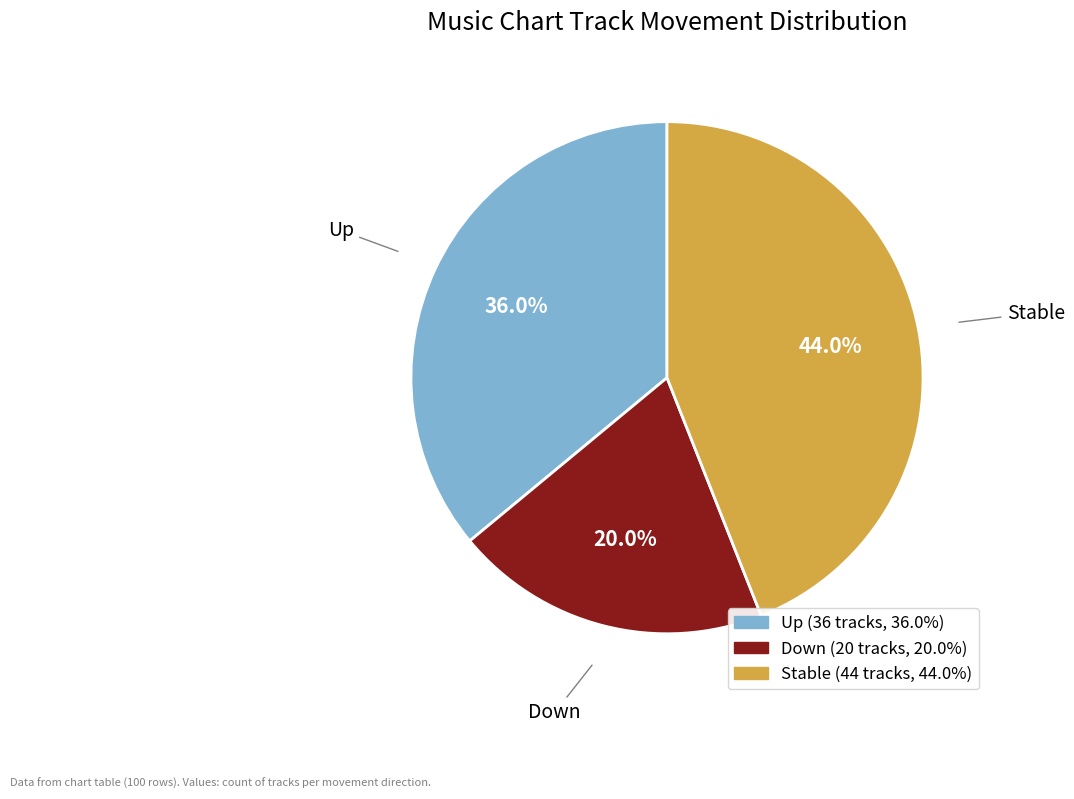

How many slices are in this pie chart?

3